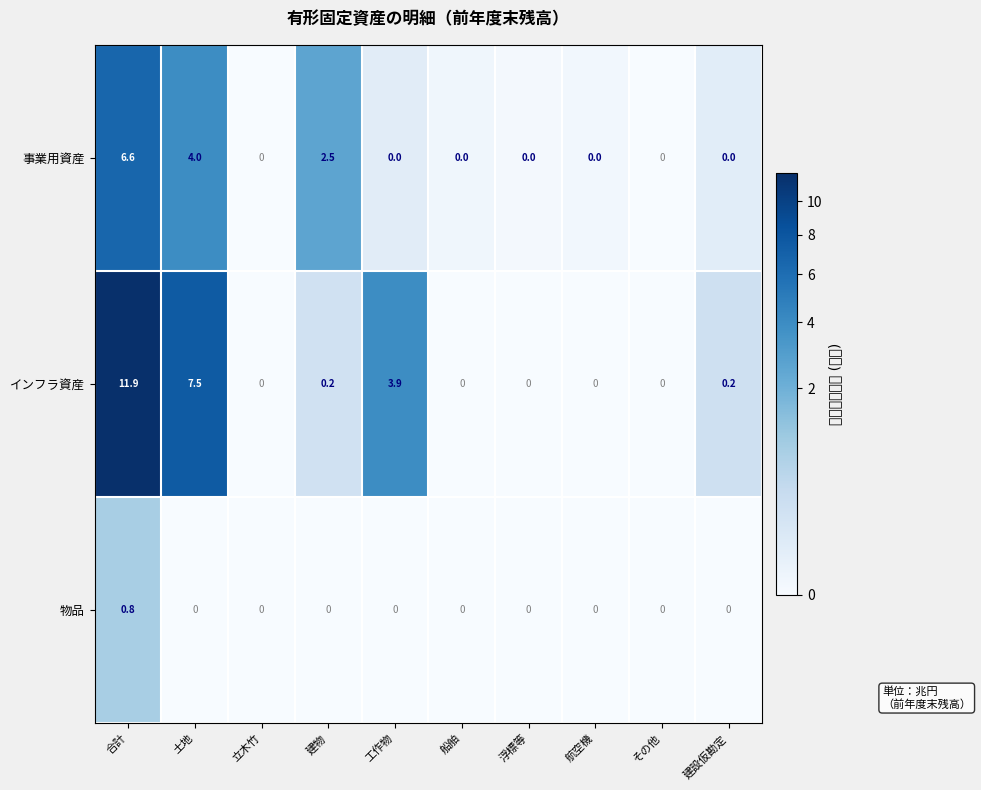

Which series has the largest range (max minus min)?

インフラ資産